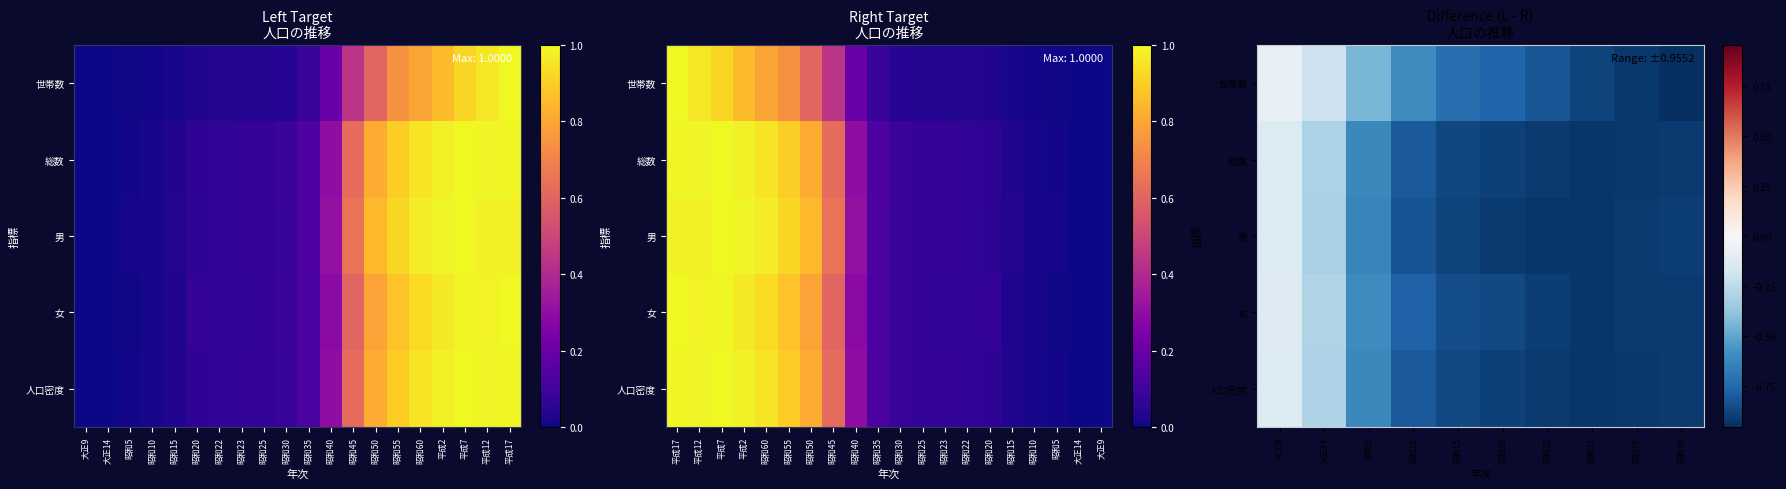

What is the minimum value for 男?

-0.9